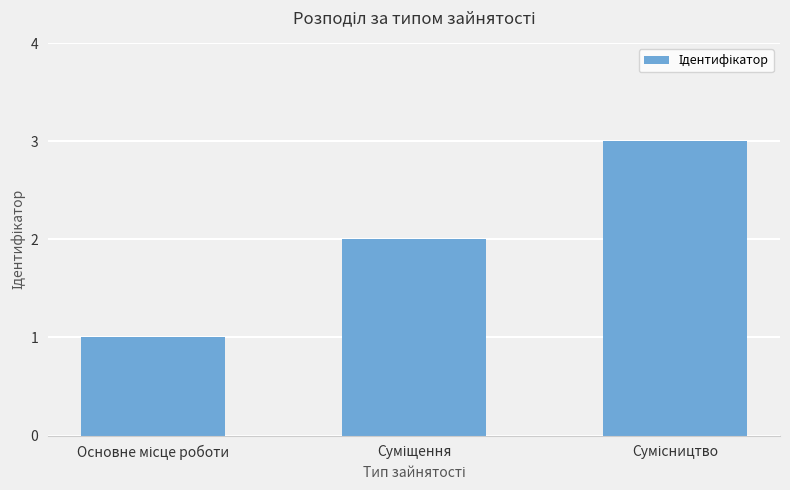

What is the greatest value displayed?

3